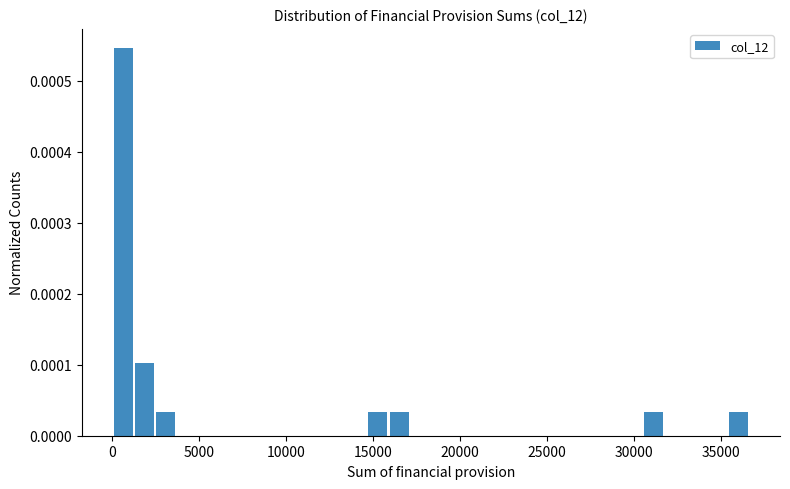

Around what value on the x-axis is the tallest bar? Give the approximate position of its centre, as read against the axis.

500